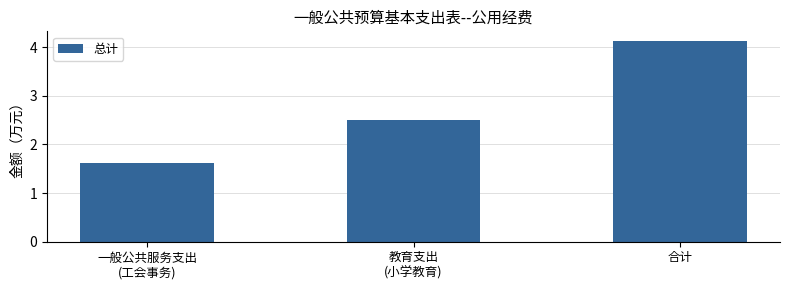

How many values exceed 2?

2